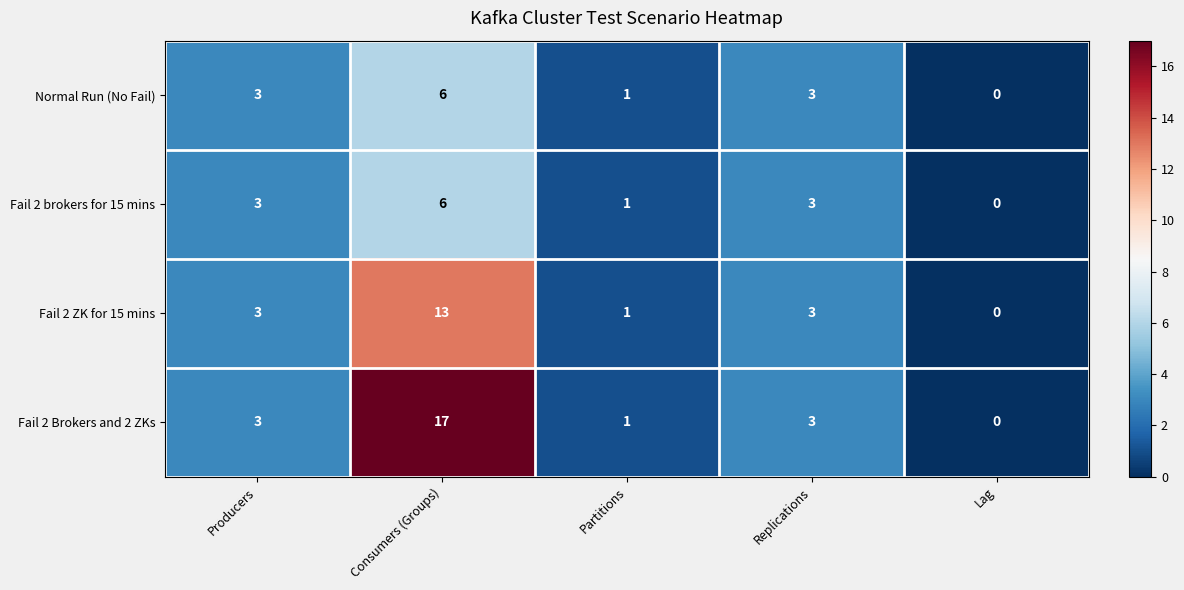

Which category has the highest value in the Fail 2 Brokers and 2 ZKs series?

Consumers (Groups)